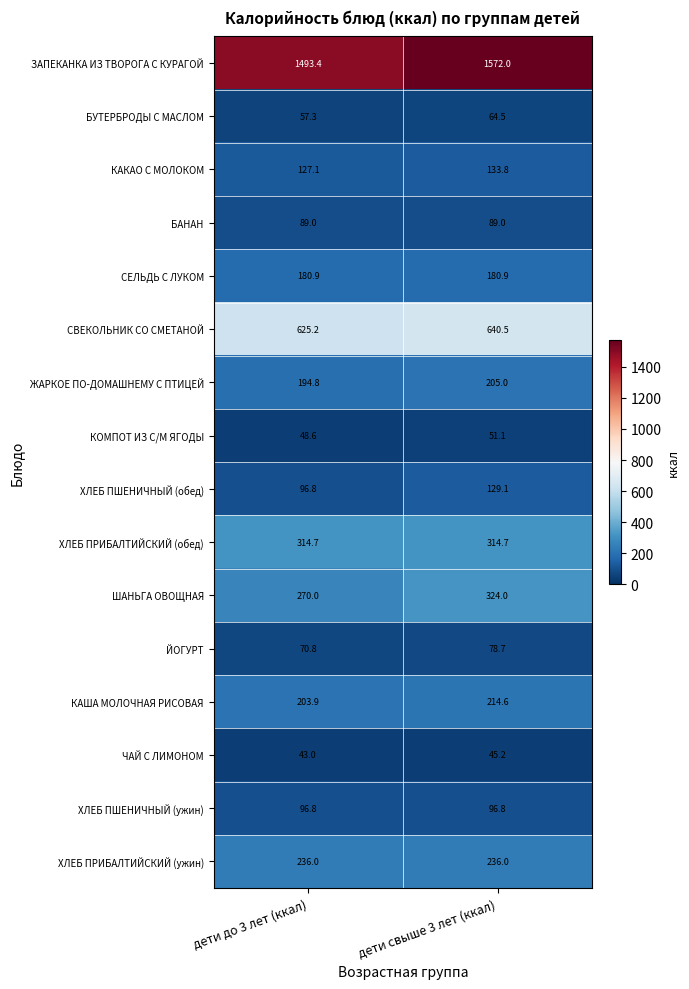

What is the approximate value of ШАНЬГА ОВОЩНАЯ at дети свыше 3 лет (ккал)?

324.0